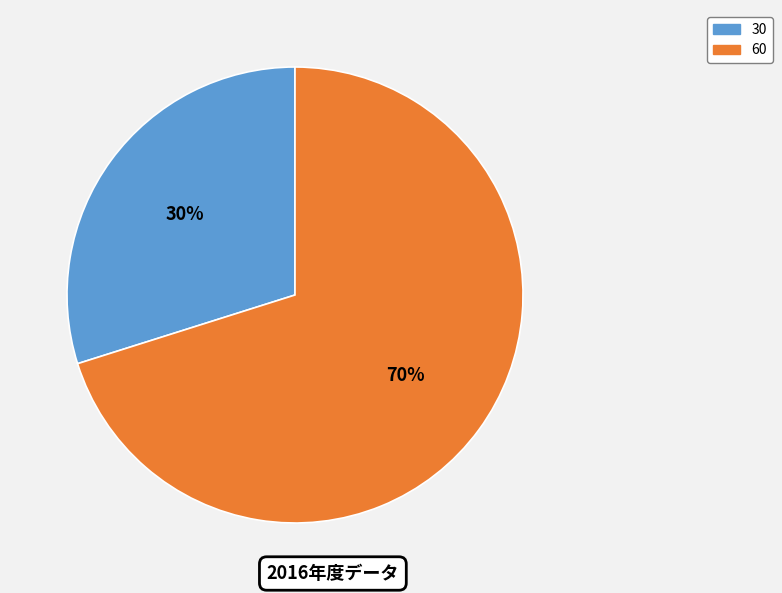

Rank the categories by value from highest to lowest.

60, 30